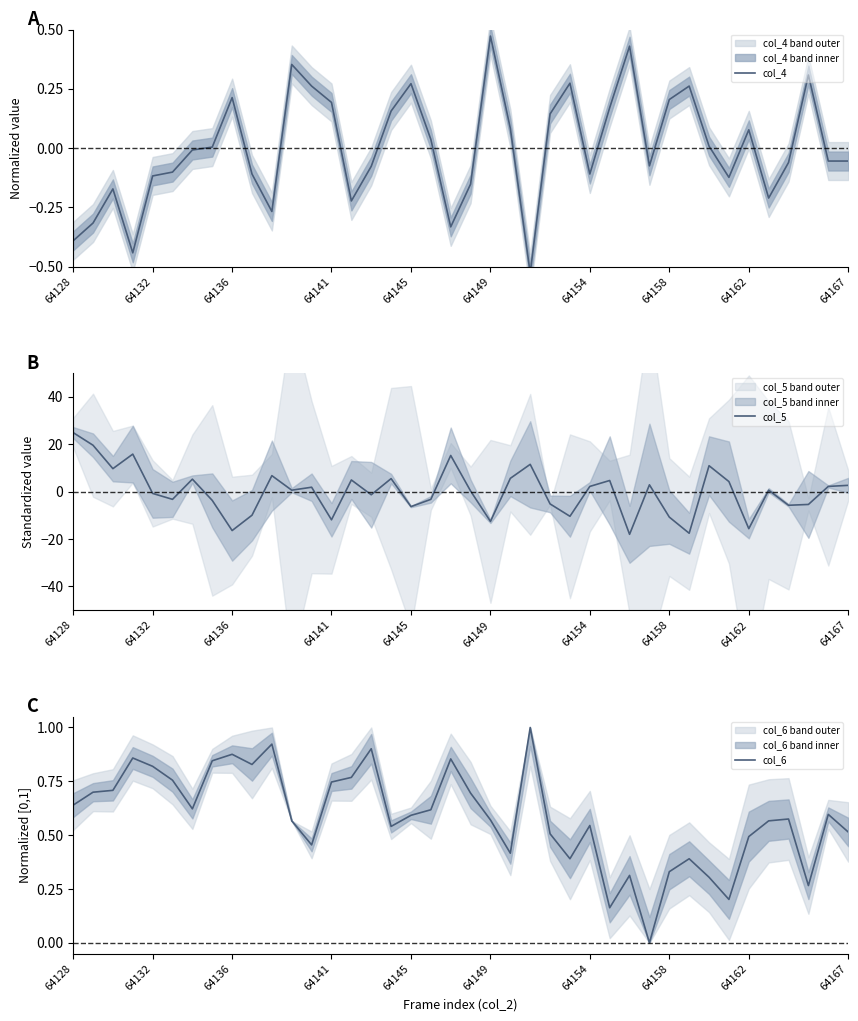

Read the col_5 value at 64167.

2.7